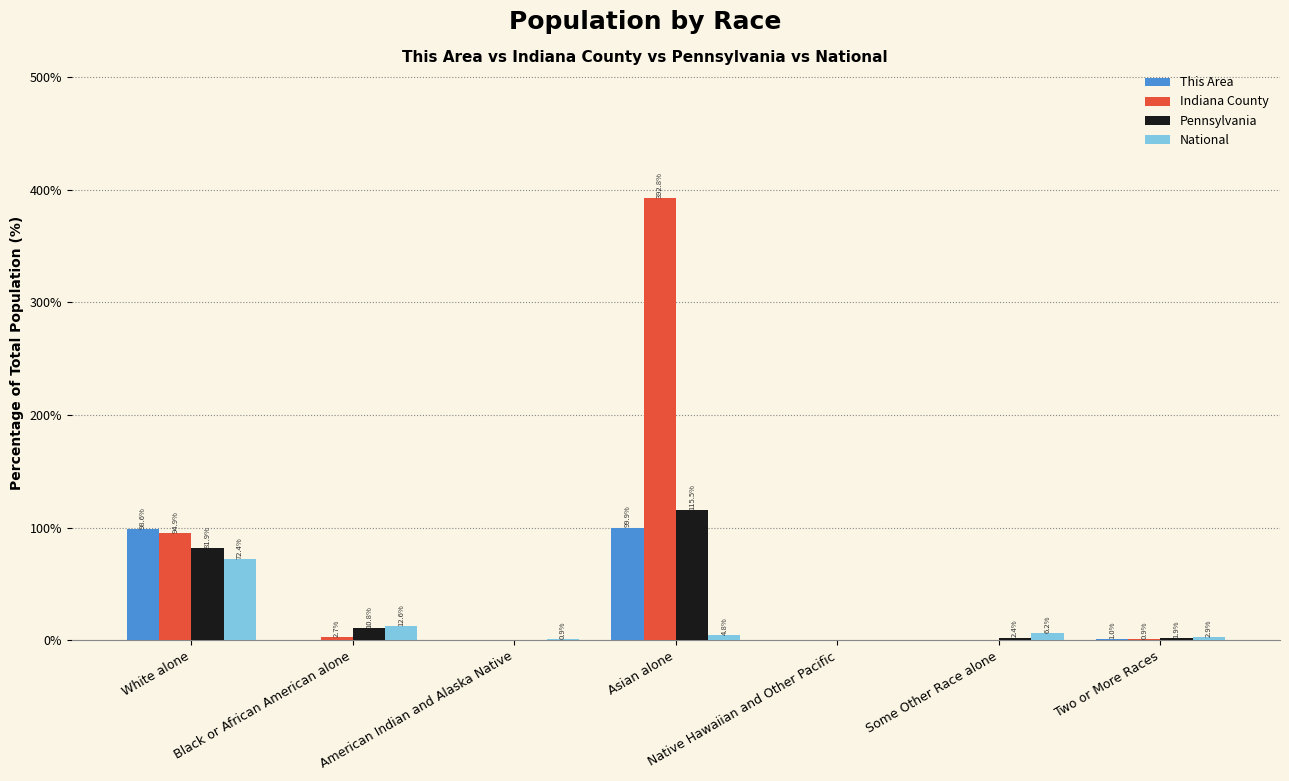

What is the maximum value for National?

72.4